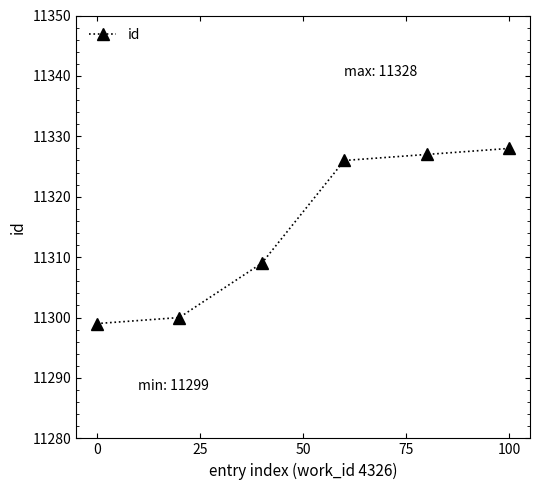

Does the chart have visible grid lines?

No